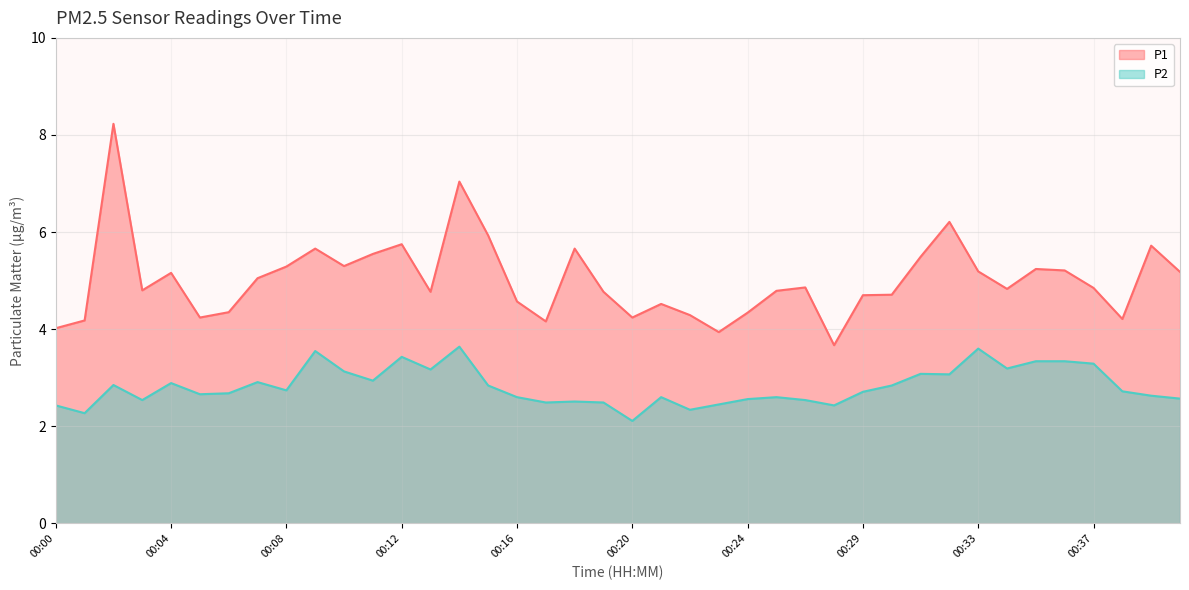

Which series has the largest total across all categories?

P1